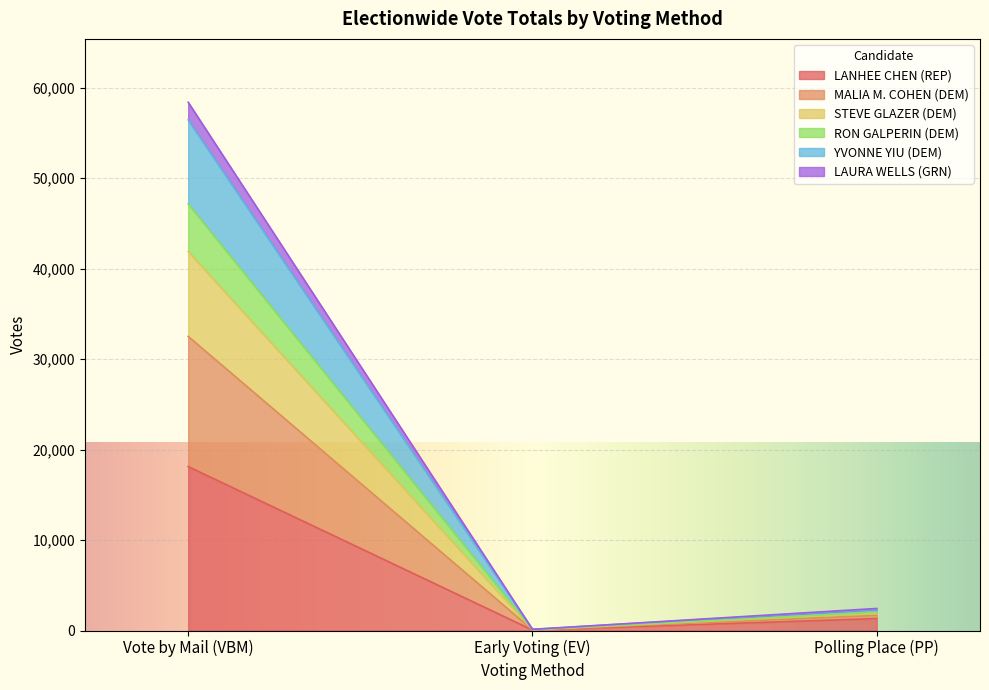

Is it true that LANHEE CHEN (REP) equals 24861 at Vote by Mail (VBM)?

False